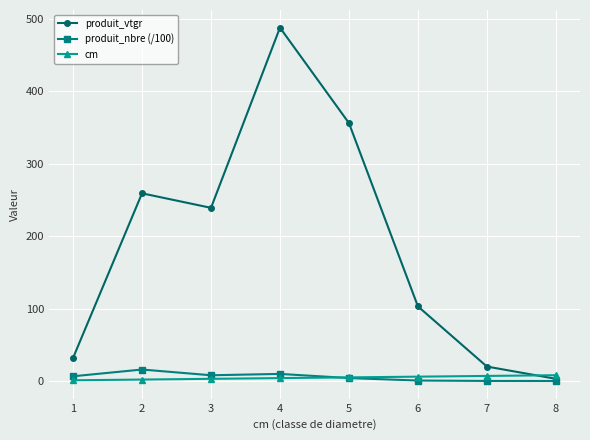

Which series has the largest total across all categories?

produit_vtgr